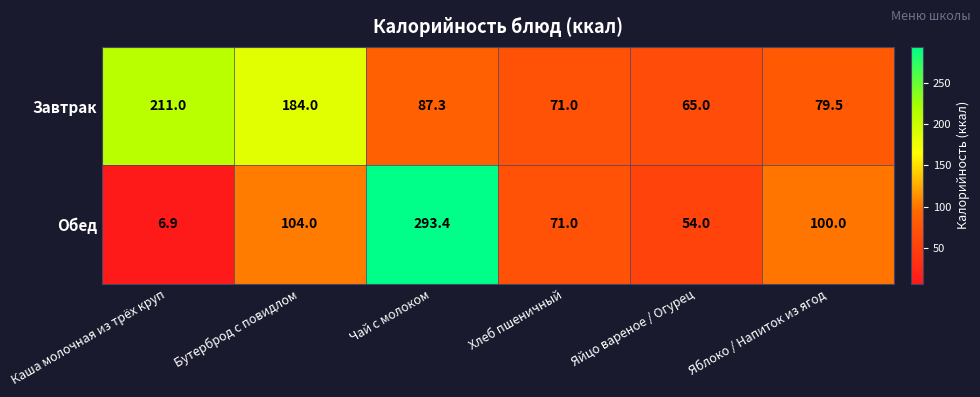

At which label is Обед closest to 150?

Бутерброд с повидлом